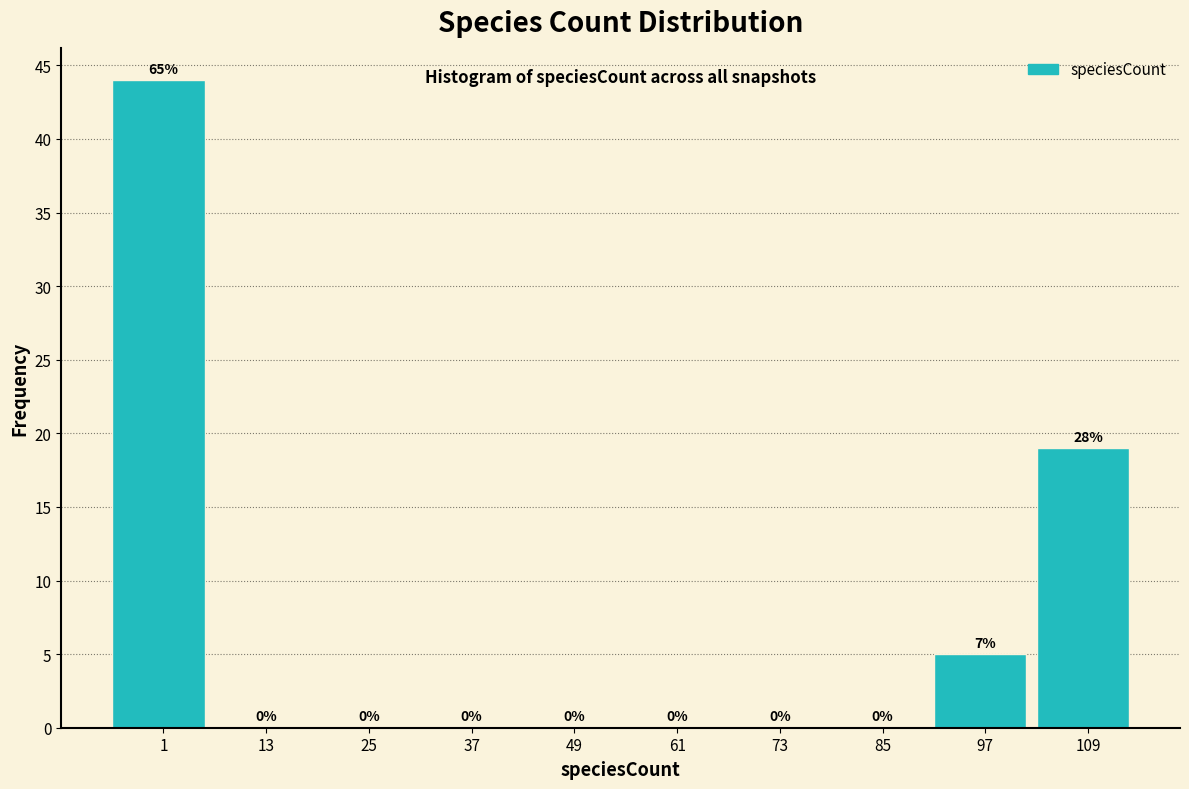

Reading left to right, what are all the values shown in this chart?

1=44	13=0	25=0	37=0	49=0	61=0	73=0	85=0	97=5	109=19